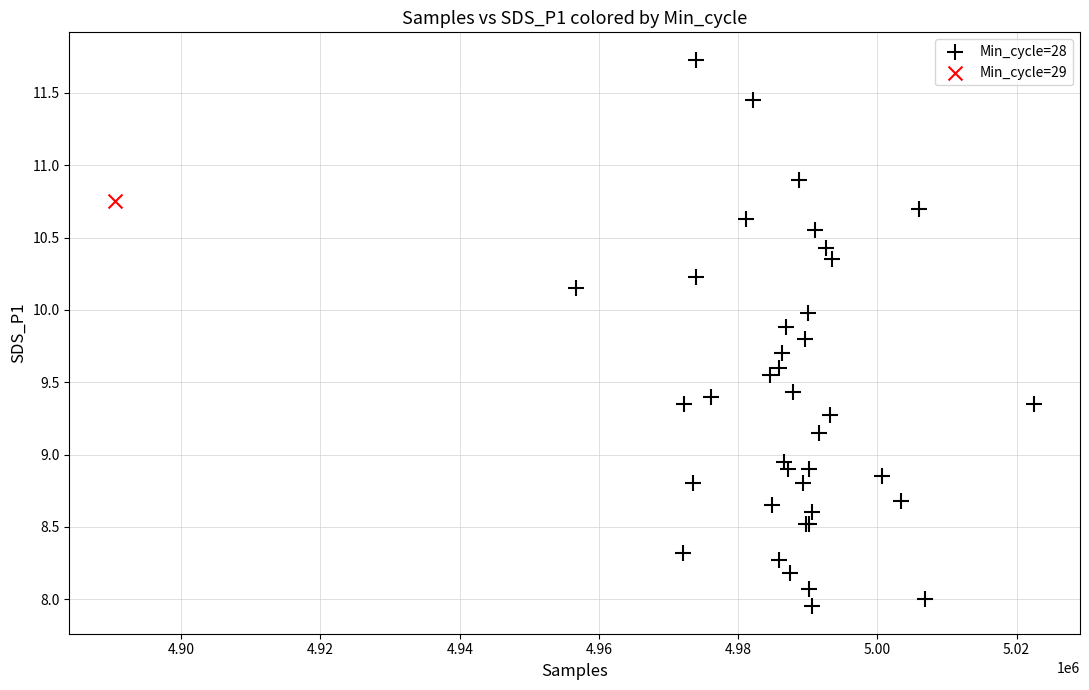

What are all the series names shown in the legend?

Min_cycle=28, Min_cycle=29